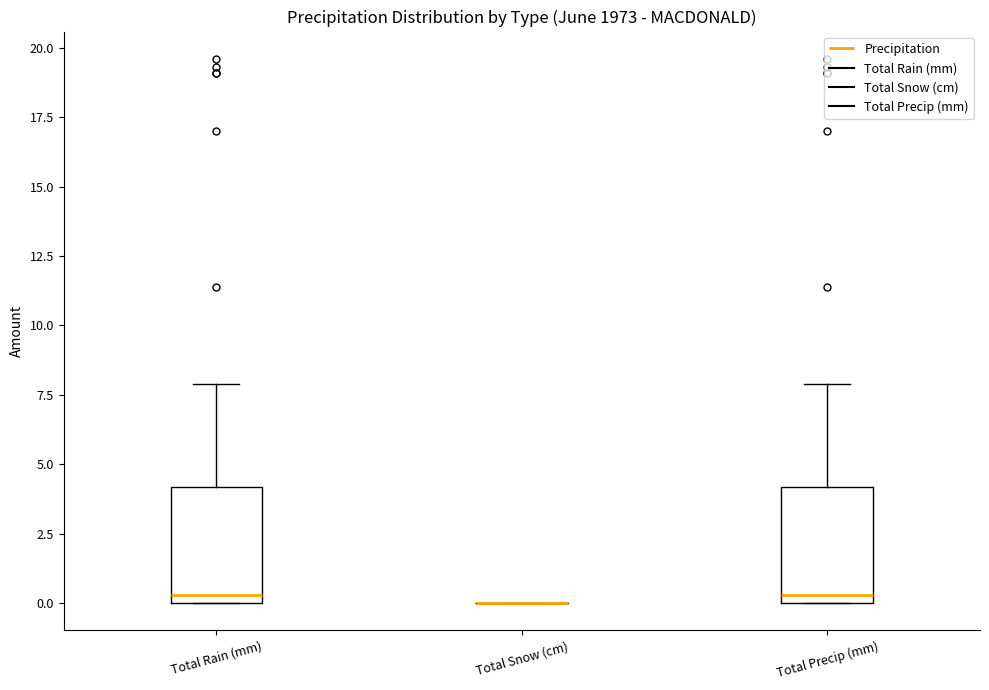

Reading left to right, transcribe this box plot: for each box, give where its median line is, the range the box spans, and where its two whiskers end, as read against the y-axis. The values are not printed on the chart, so give them approximately, as read against the axis.

Total Rain (mm): median 0.5, box 0.0 to 4.0, whiskers 0.0 to 8.0
Total Snow (cm): box collapsed to a line at 0.0, whiskers 0.0 to 0.0
Total Precip (mm): median 0.5, box 0.0 to 4.0, whiskers 0.0 to 8.0